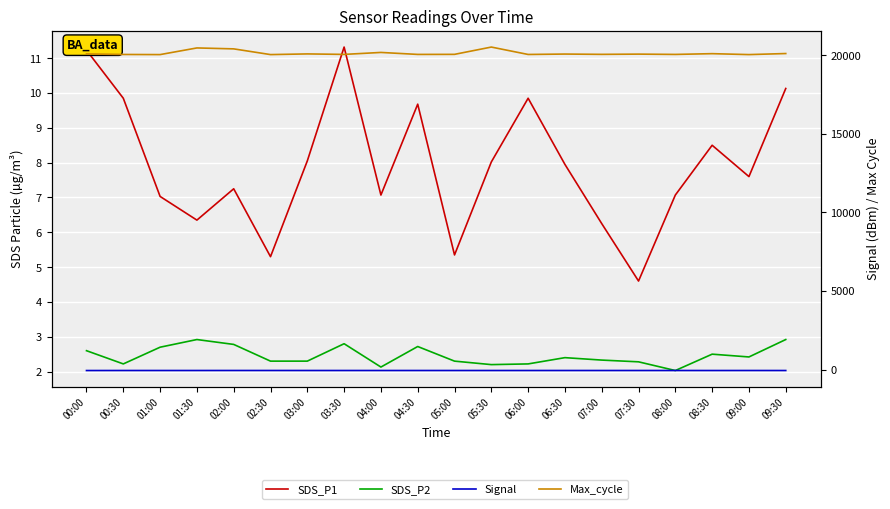

Which series has the largest range (max minus min)?

Max_cycle